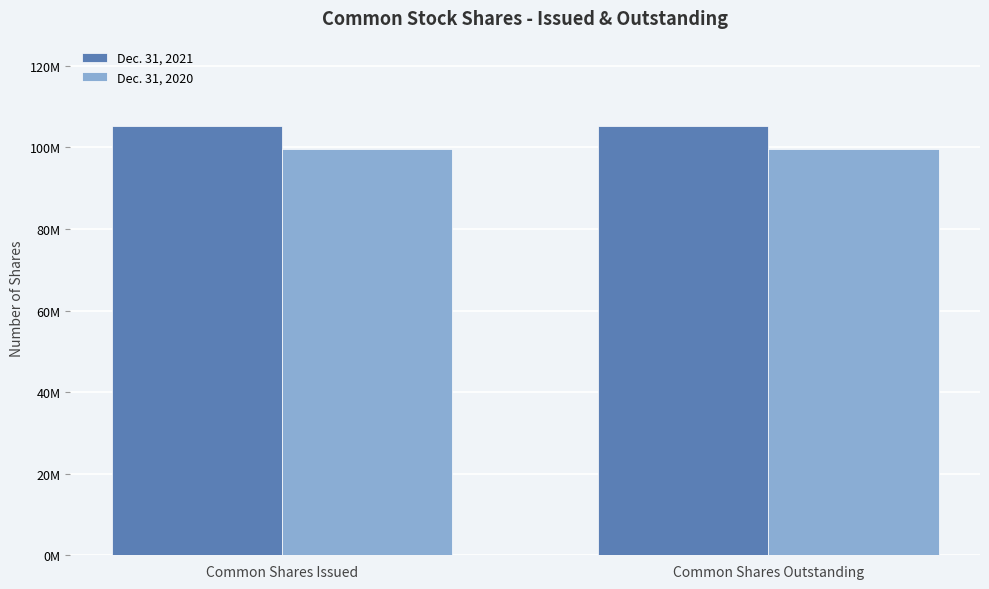

What position from the right is Common Shares Issued?

2